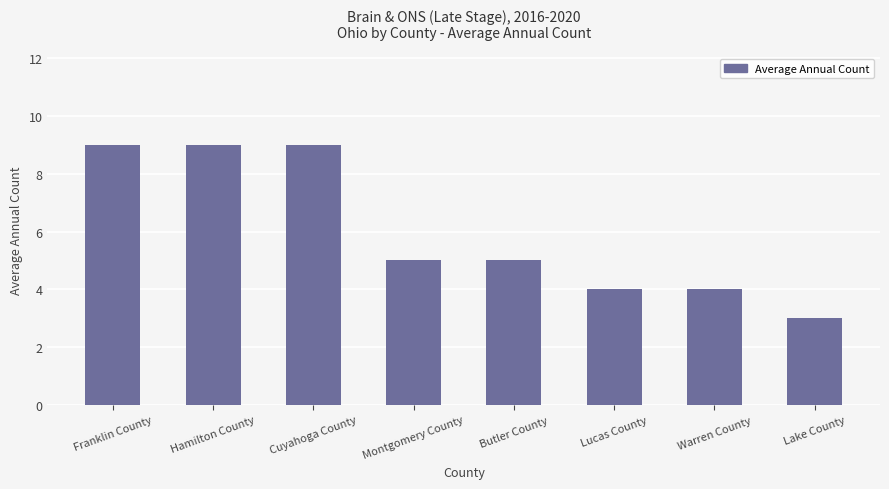

Which label corresponds to the smallest value in the chart?

Lake County